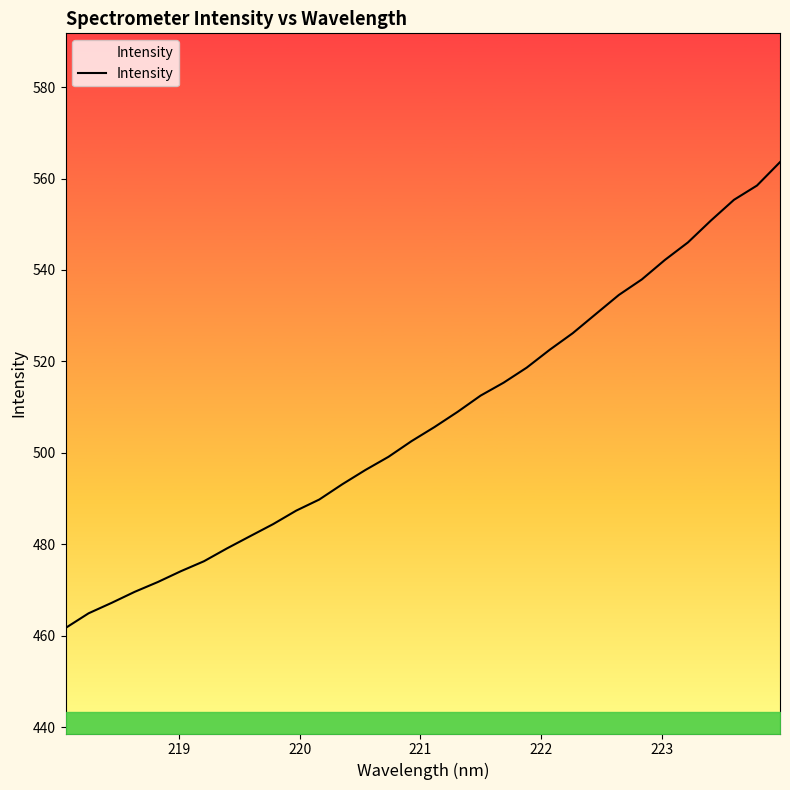

What is the difference between the maximum and minimum values?

101.9